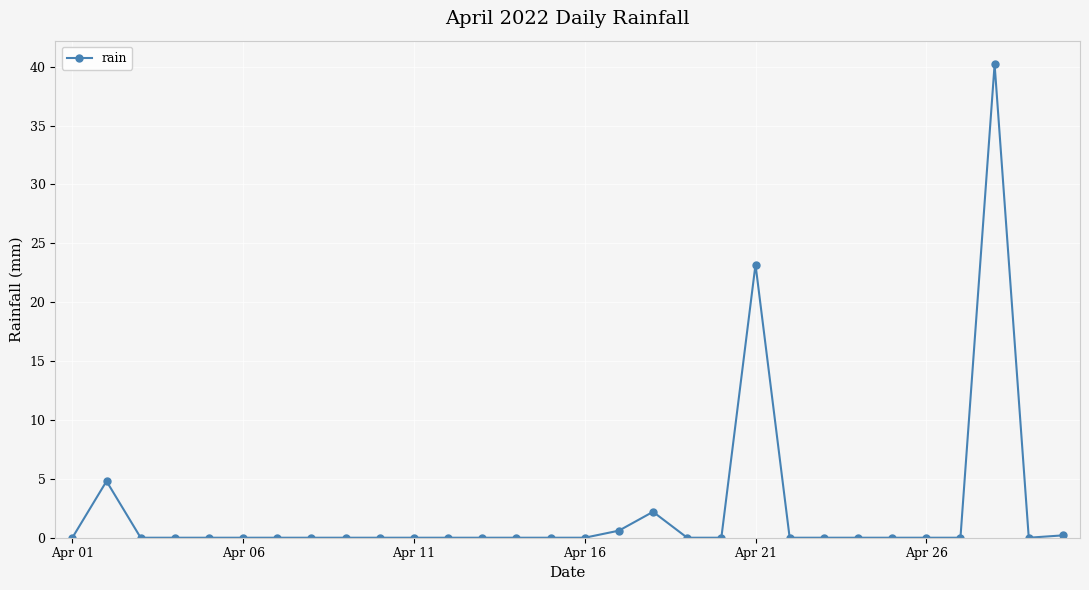

What is the sum of all values?

71.2